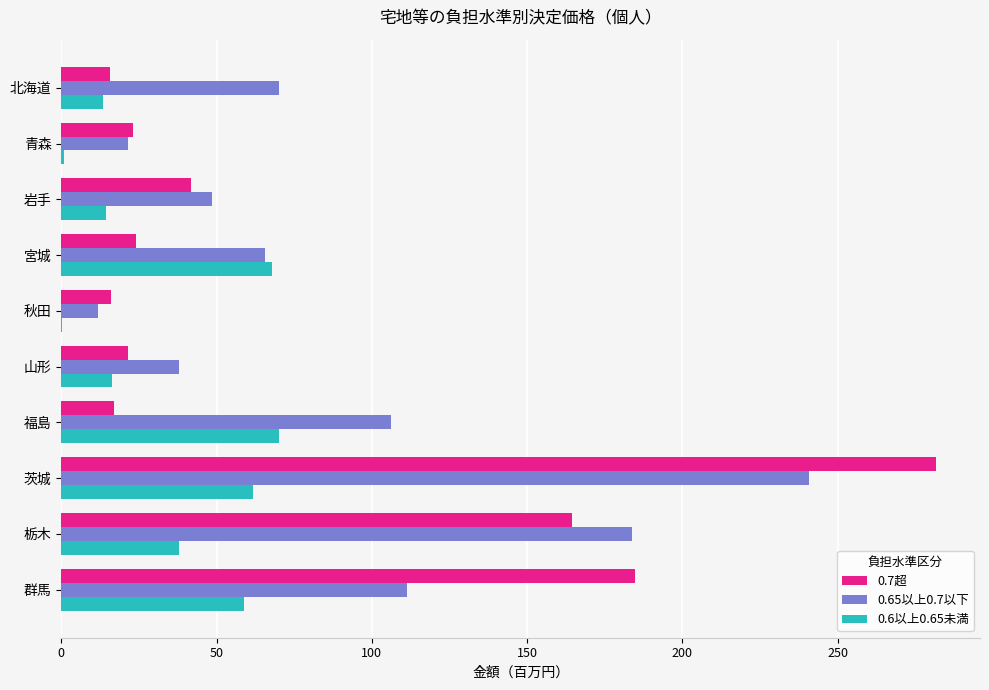

How many values in the 0.6以上0.65未満 series exceed 37?

5